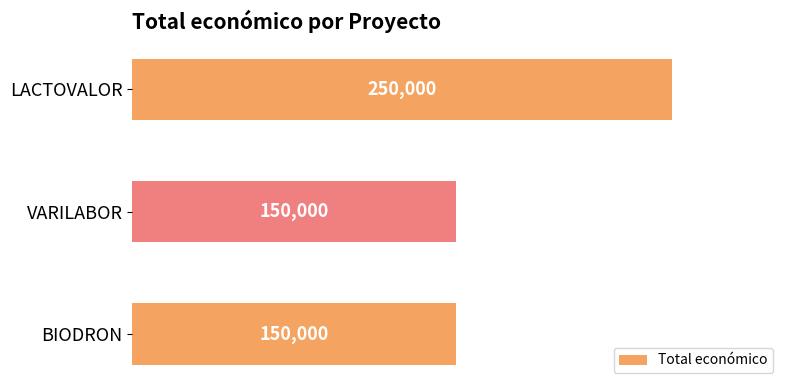

Does the chart contain any negative values?

No